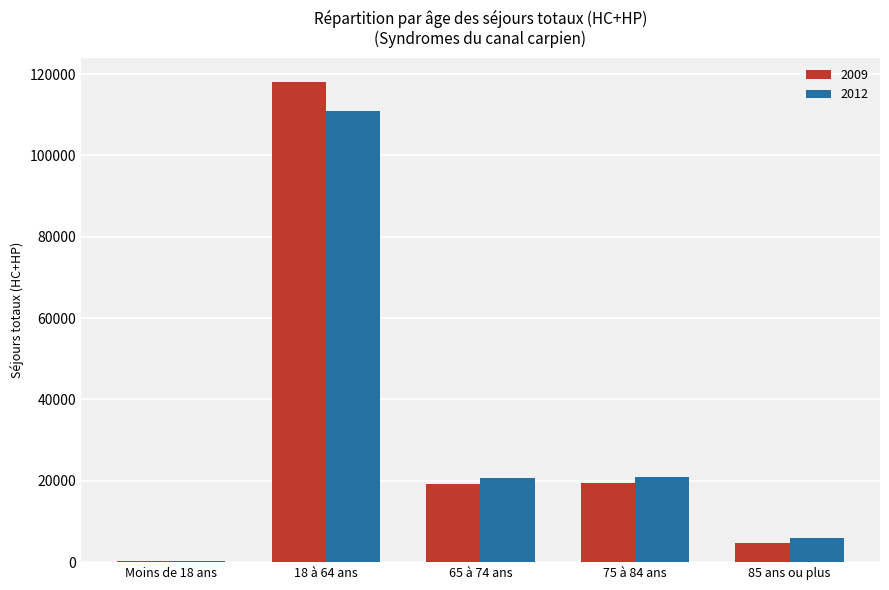

What is the sum of all 2009 values?

161833